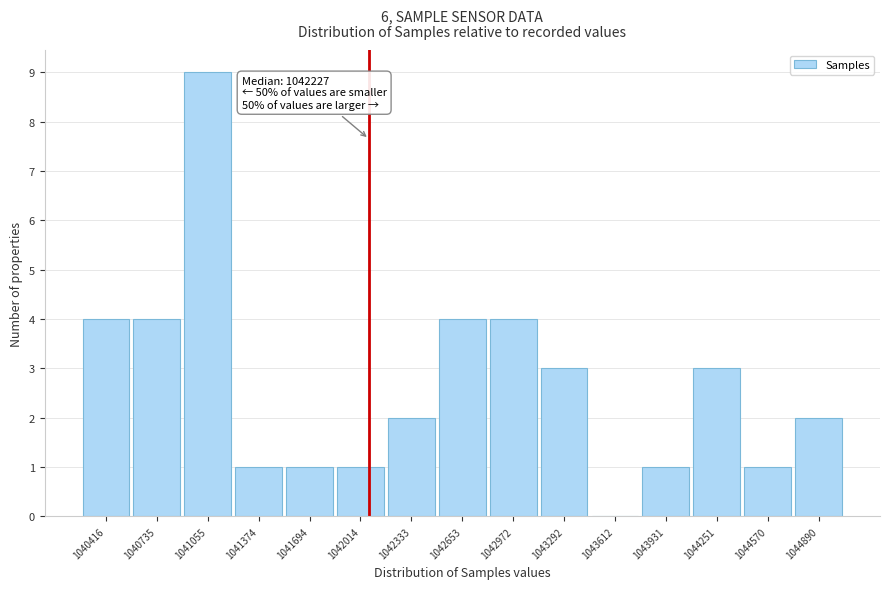

Reading left to right, extract all data points from this chart.

1040416=4	1040735=4	1041055=9	1041374=1	1041694=1	1042014=1	1042333=2	1042653=4	1042972=4	1043292=3	1043612=0	1043931=1	1044251=3	1044570=1	1044890=2